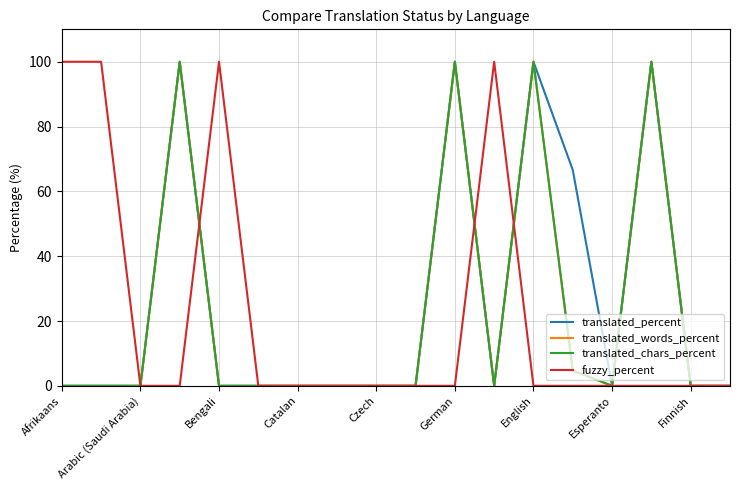

What is the maximum value for translated_chars_percent?

100.0